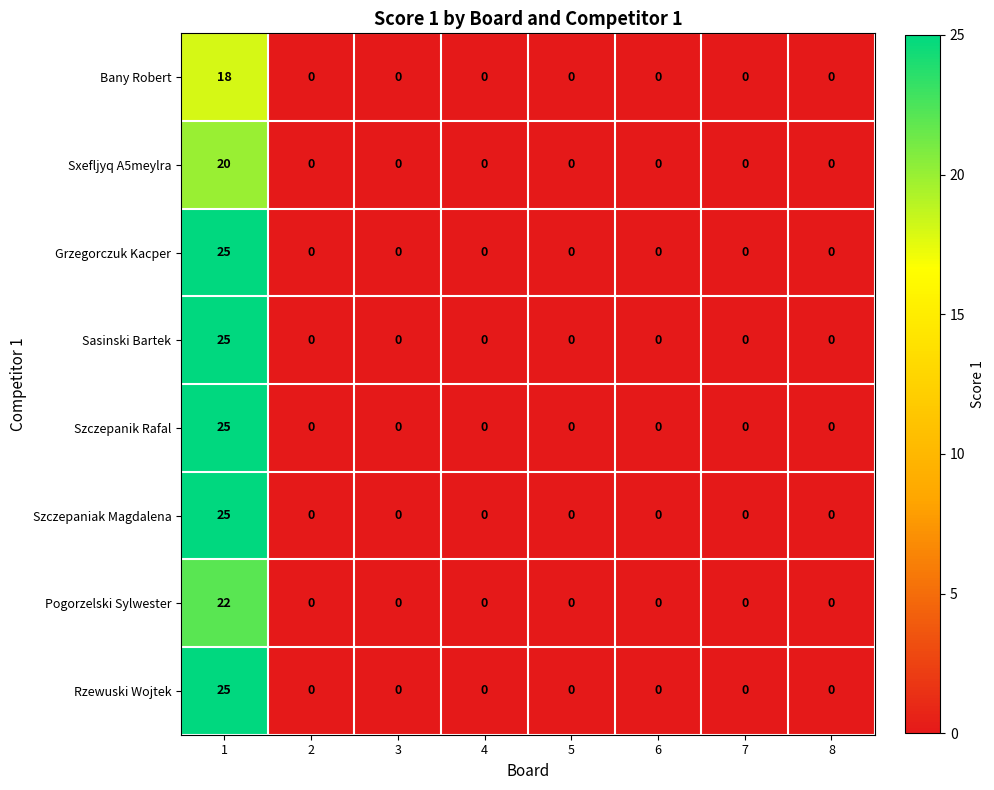

At which category is the sum across all series the highest?

1